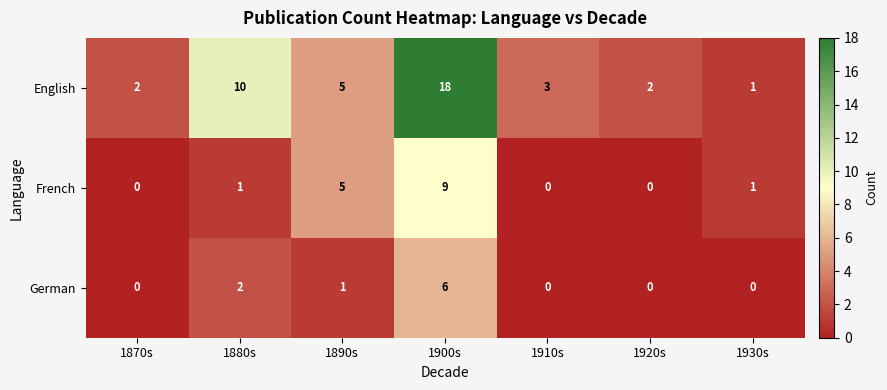

What is the difference between the maximum and minimum values in the French series?

9